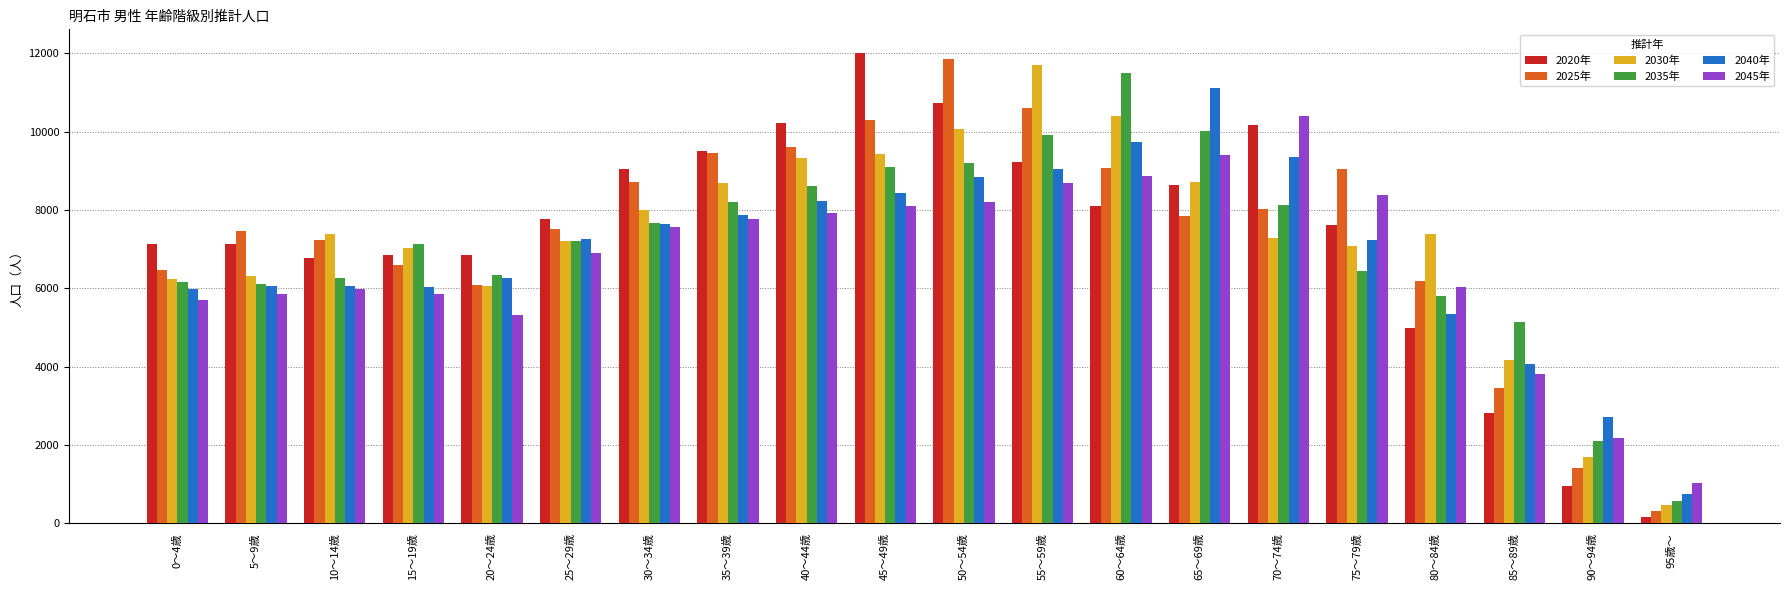

Is the value of 2045年 at 70～74歳 greater than the value of 2035年 at 15～19歳?

Yes